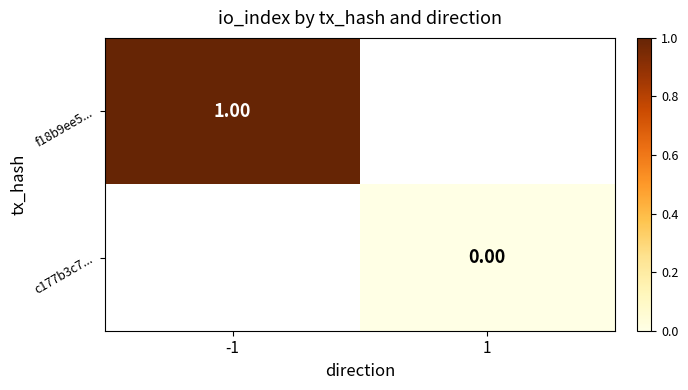

At which label does f18b9ee5... reach its minimum?

-1